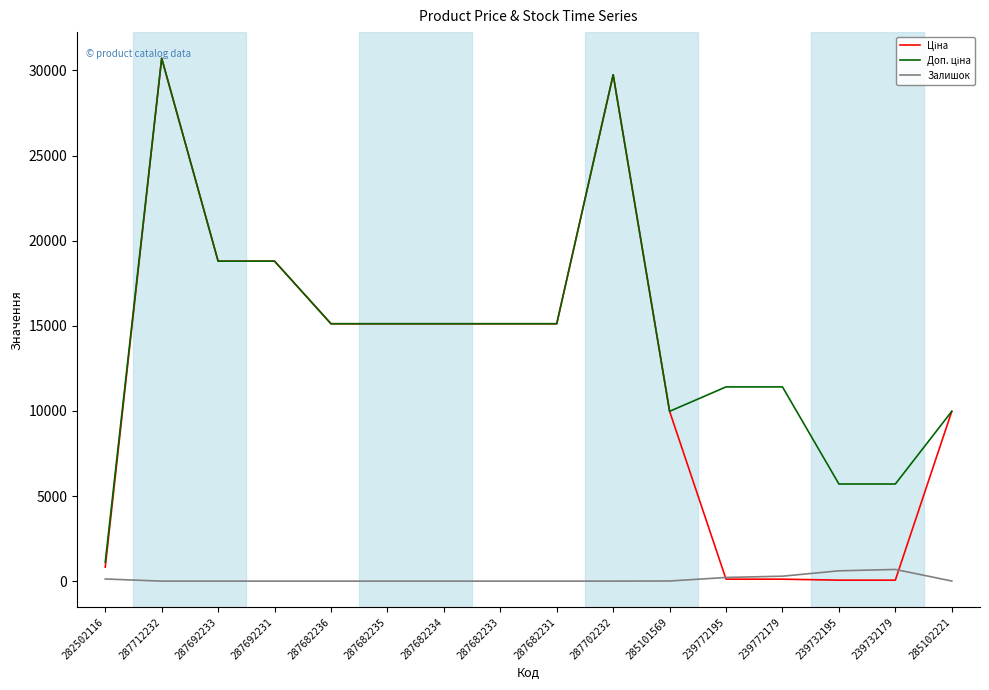

How many distinct data groups are displayed?

3